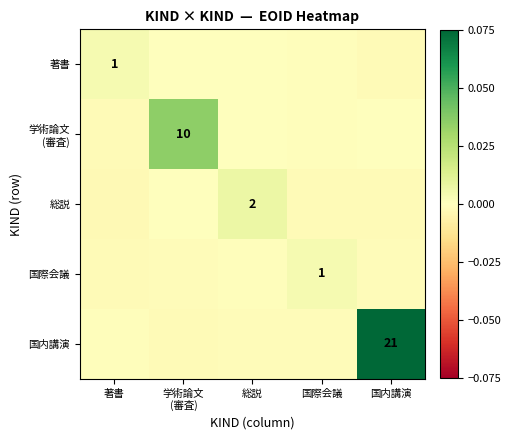

At 総説, list the series in order from smallest to largest.

国内講演, 国際会議, 著書, 学術論文 (審査), 総説